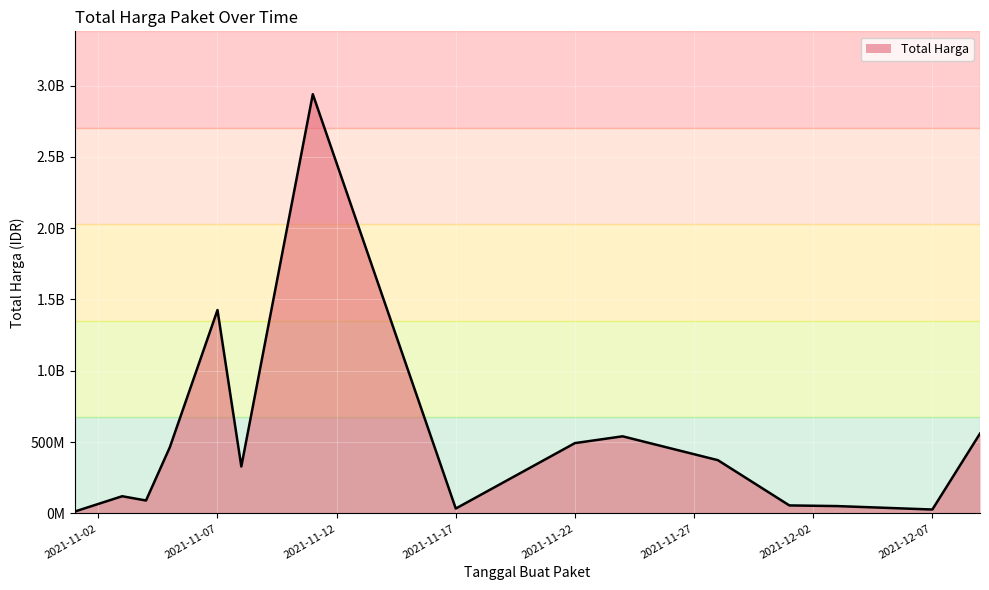

Does the chart have visible grid lines?

Yes